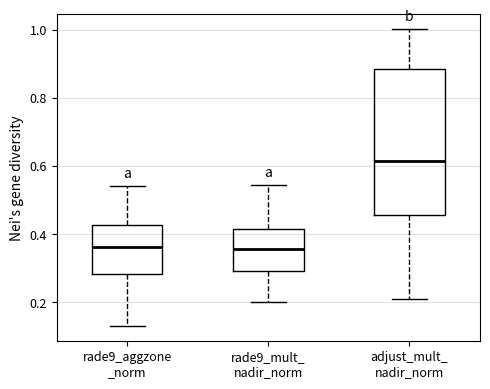

Which box is the tallest, from its lower edge to its upper edge?

adjust_mult_ nadir_norm